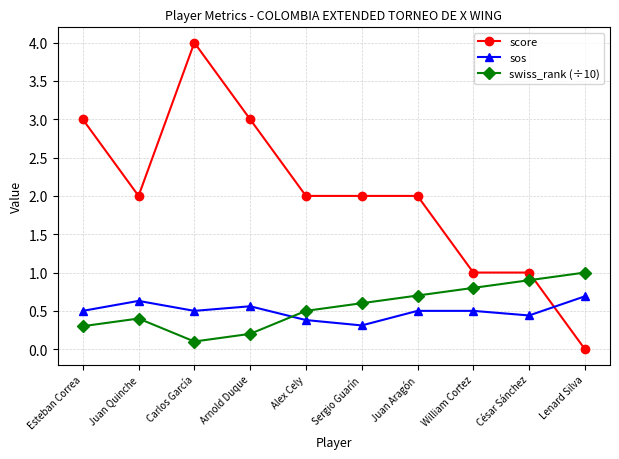

What is the average value of the swiss_rank (÷10) series?

0.6